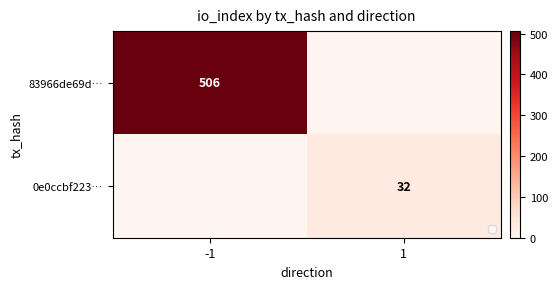

The value of 83966de69d… at -1 is 506. True or false?

True